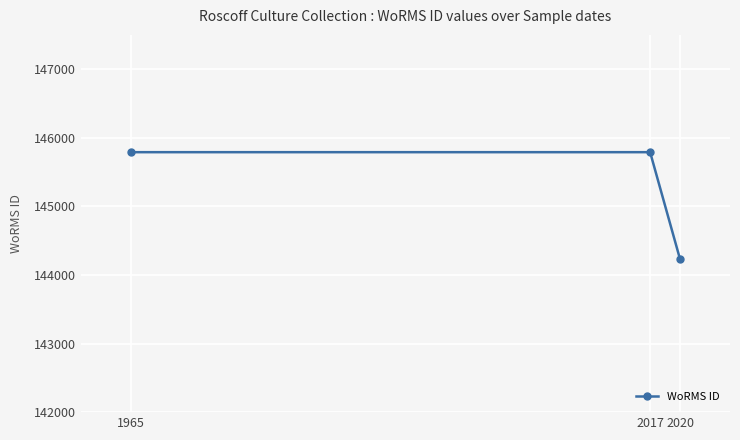

Does the chart display data point markers on the line(s)?

Yes